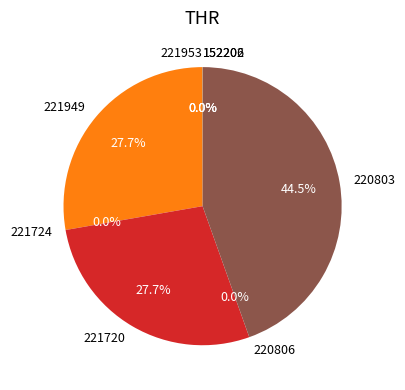

Which category has the biggest portion of the pie?

220803